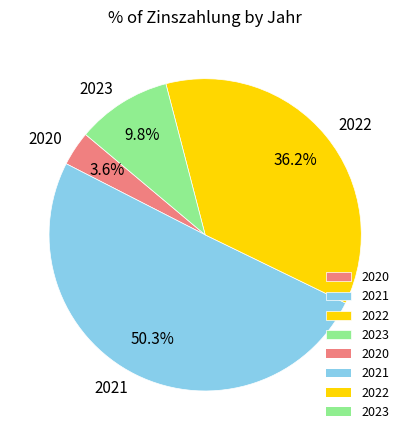

What is the largest slice in the pie chart?

2021